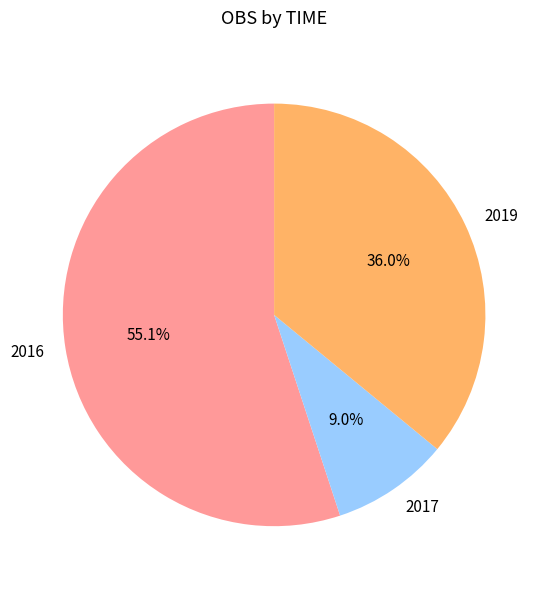

How many segments does this pie chart have?

3